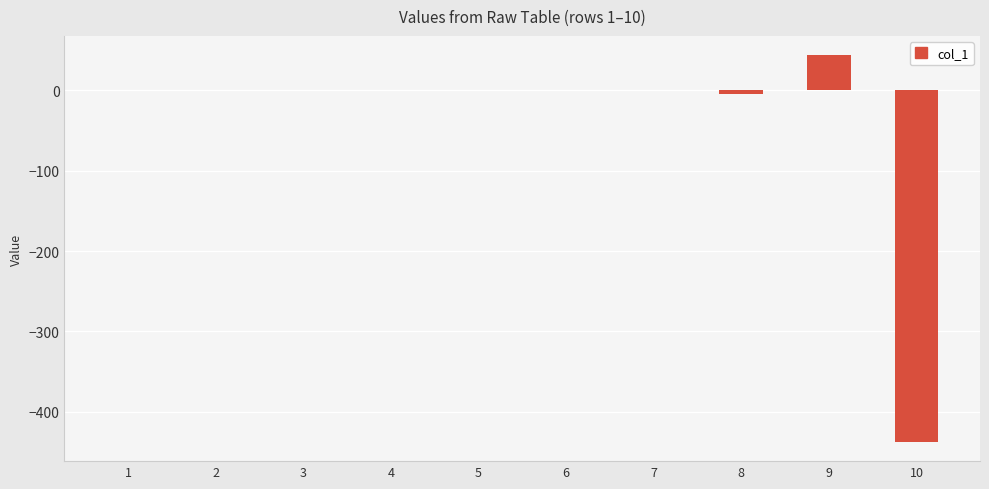

What is the greatest value displayed?

43.8